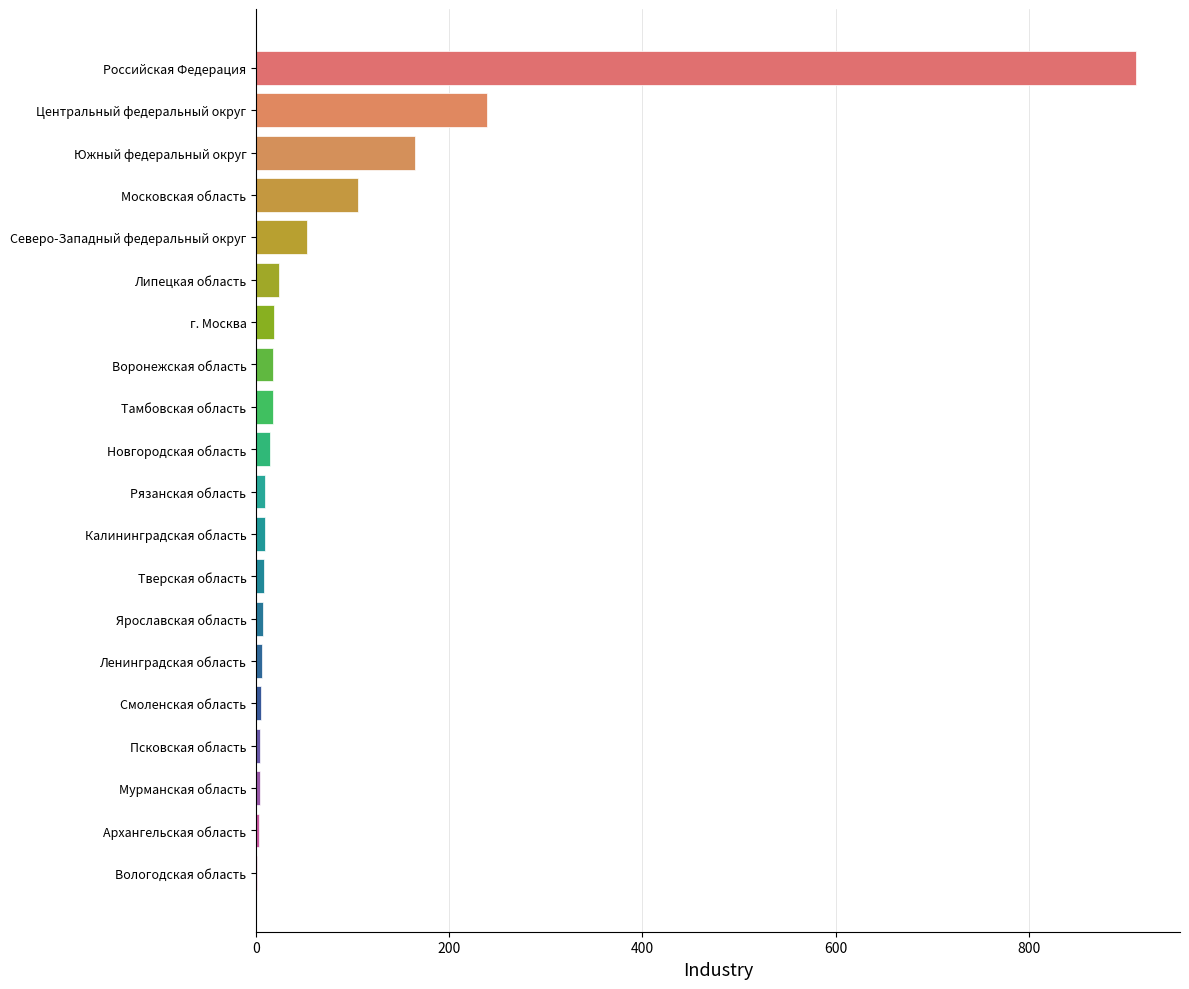

What is the maximum value shown in the chart?

911